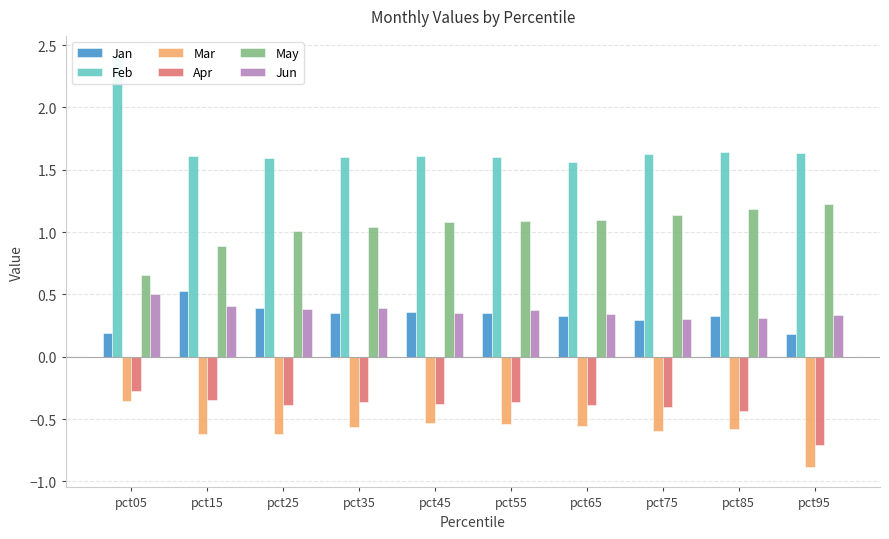

The value of Jun at pct15 is 0.6. True or false?

False